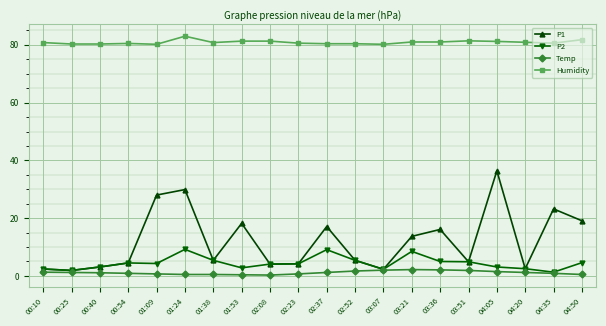

True or false: P1 and Humidity intersect in this chart.

False